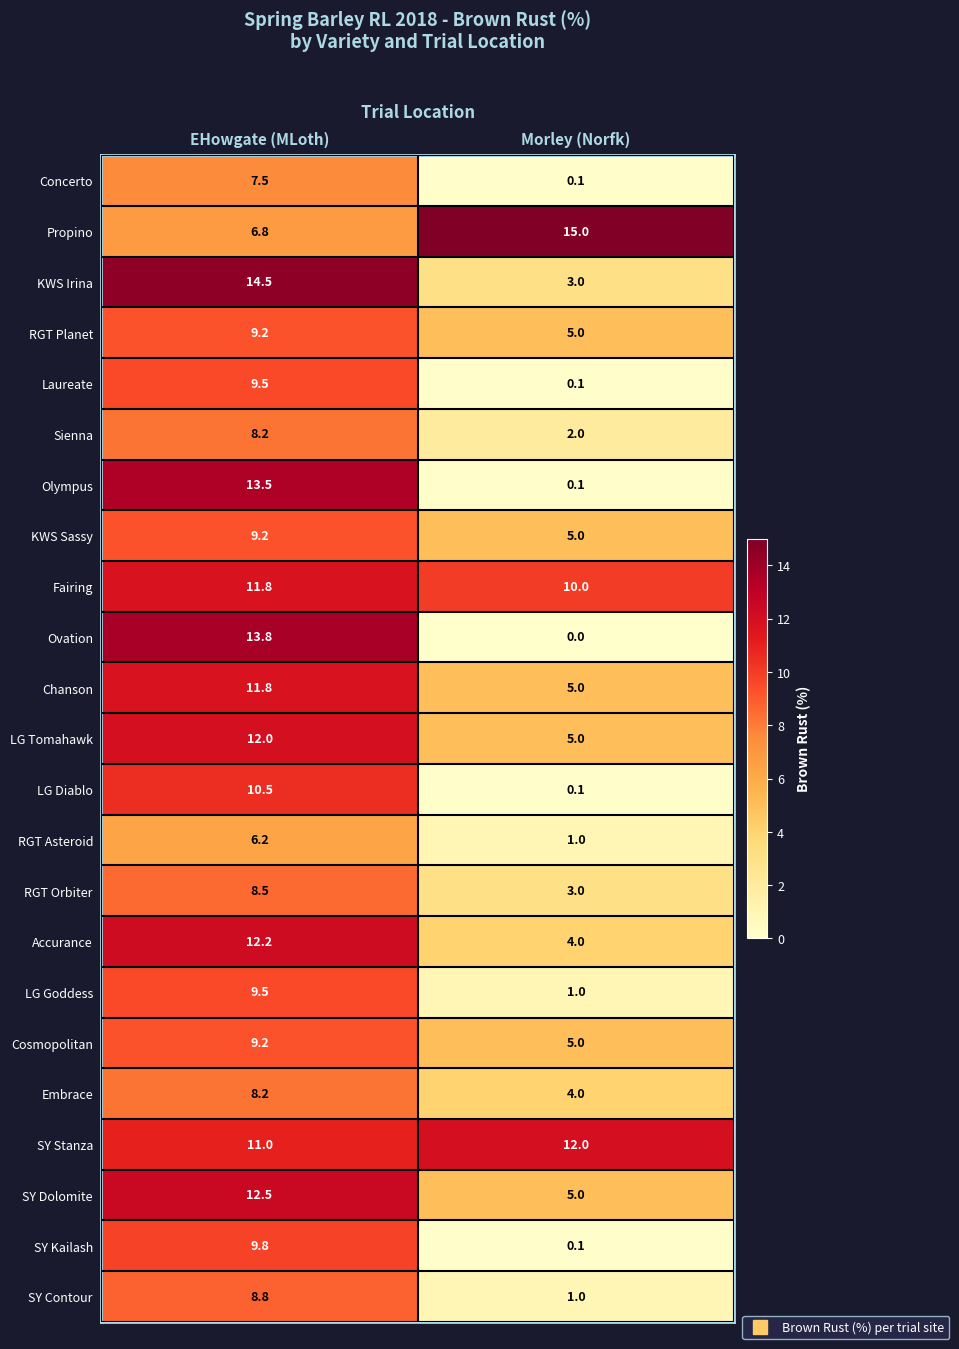

Between EHowgate (MLoth) and Morley (Norfk), which series saw the biggest shift?

Ovation